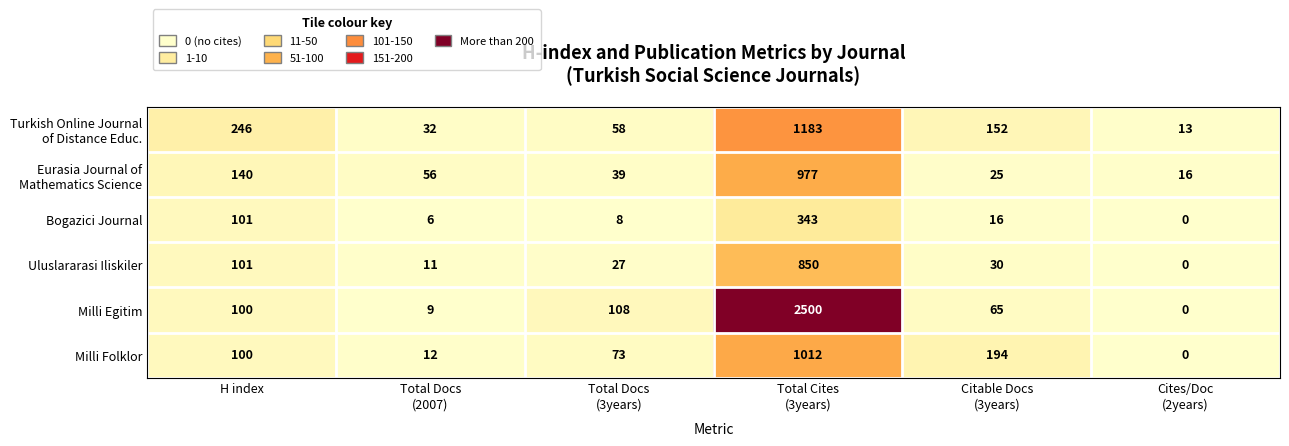

What is the average value of the Milli Egitim series?

464